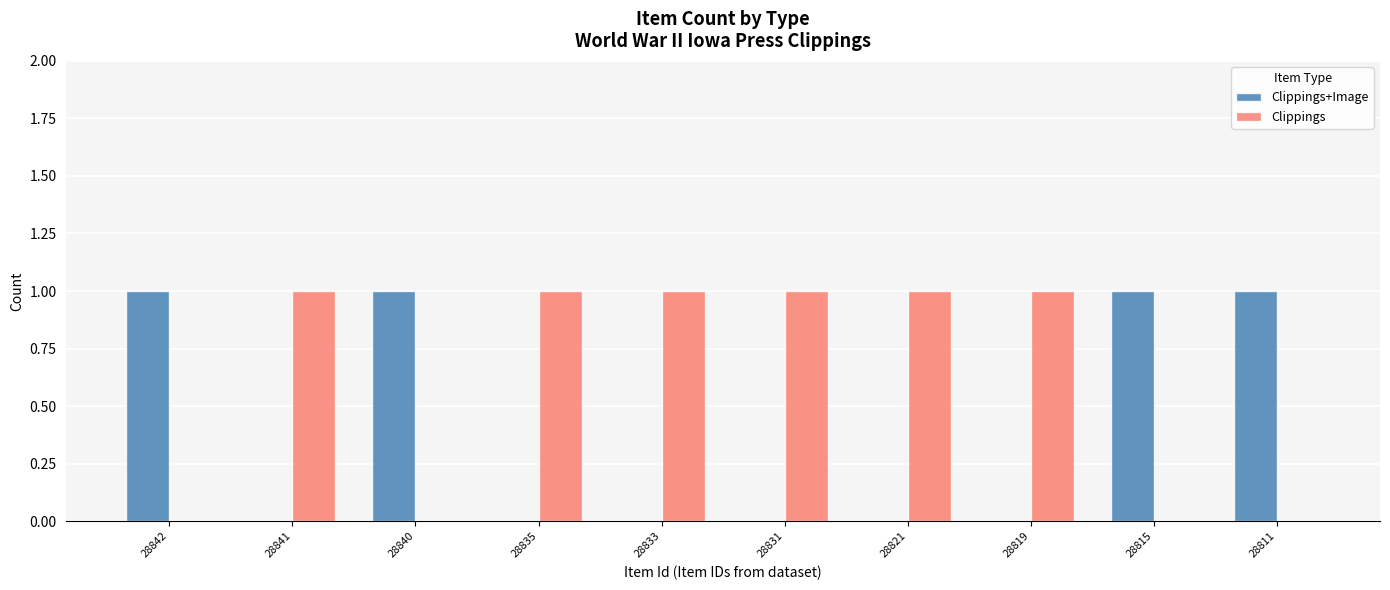

Are the bars horizontal?

No